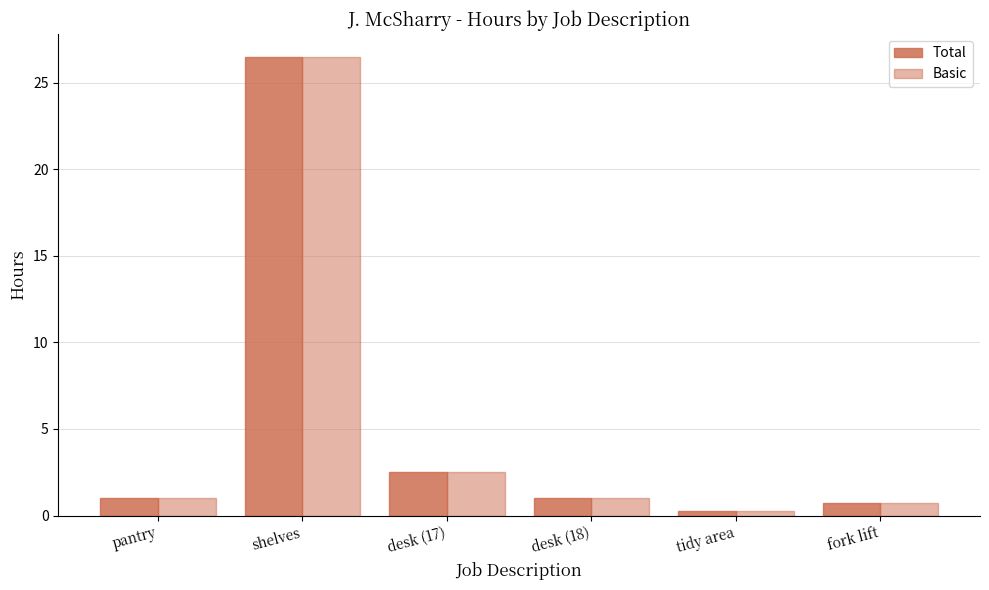

List the labels in order of Basic value, smallest first.

tidy area, fork lift, pantry, desk (18), desk (17), shelves